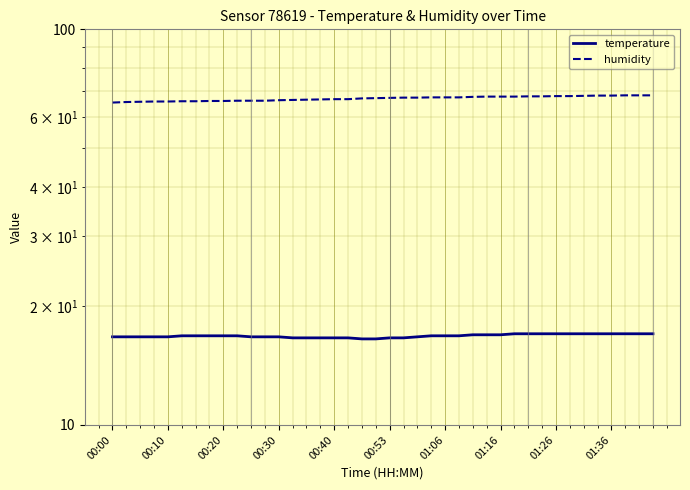

How many lines are shown in the chart?

2